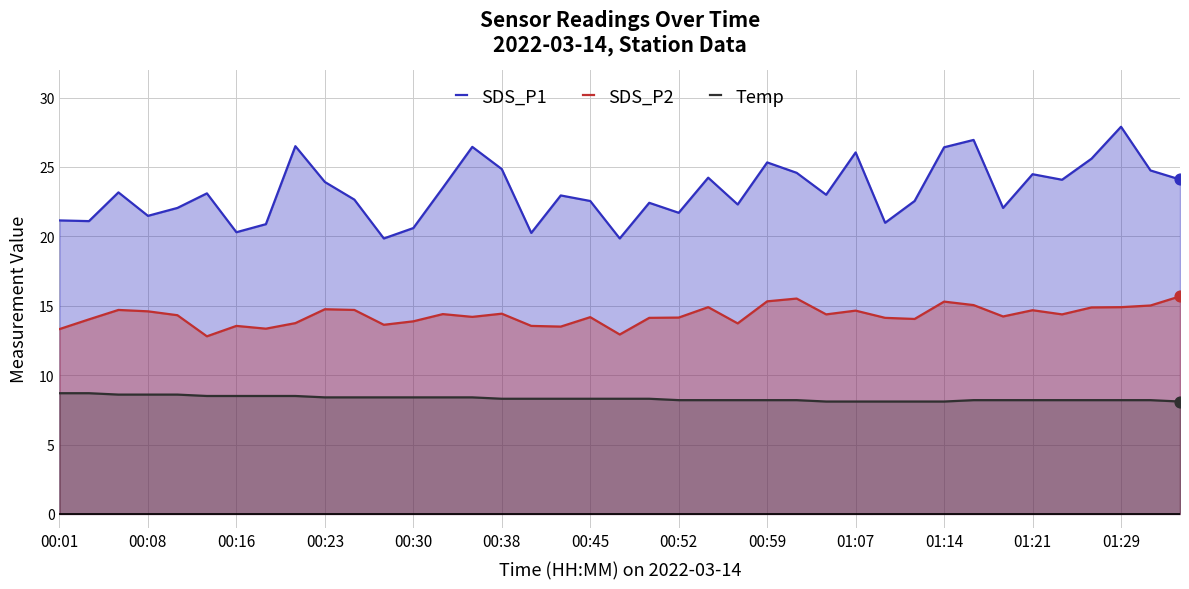

Which series reaches the maximum Y coordinate?

SDS_P1